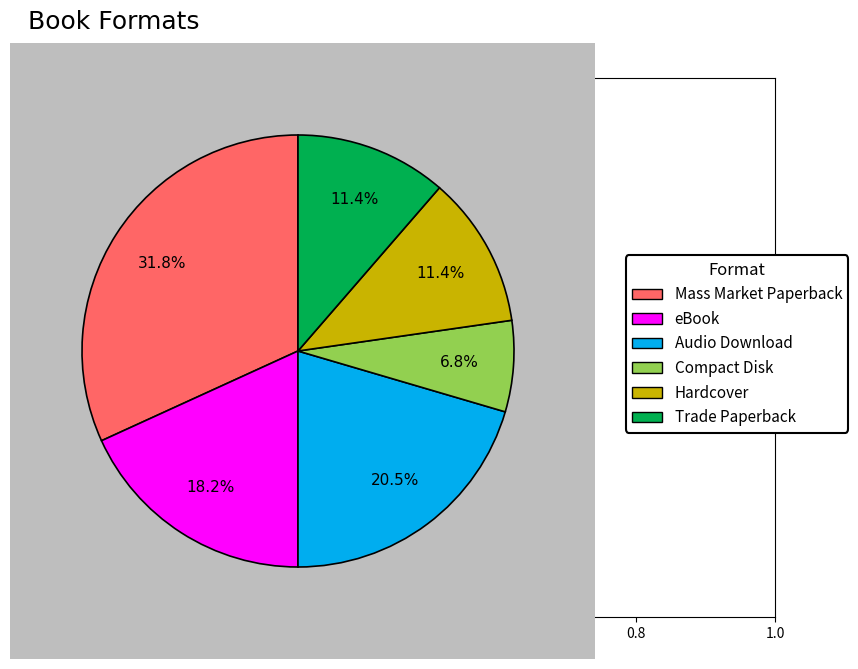

To the nearest percent, what is the average slice percentage?

17%